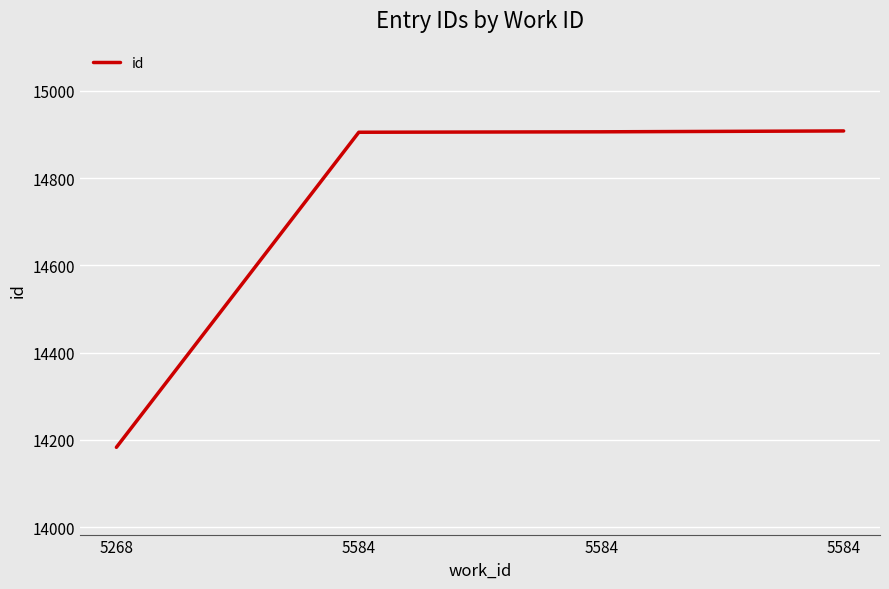

List the labels in order of value, smallest first.

5268, 5584, 5584, 5584